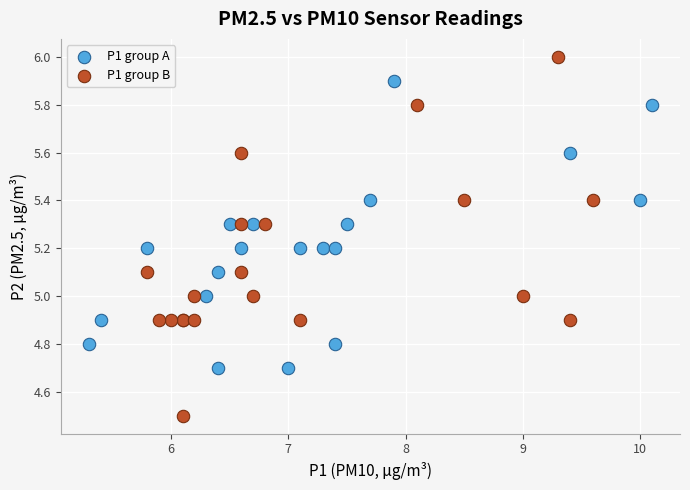

Which series contains the highest Y value?

P1 group B